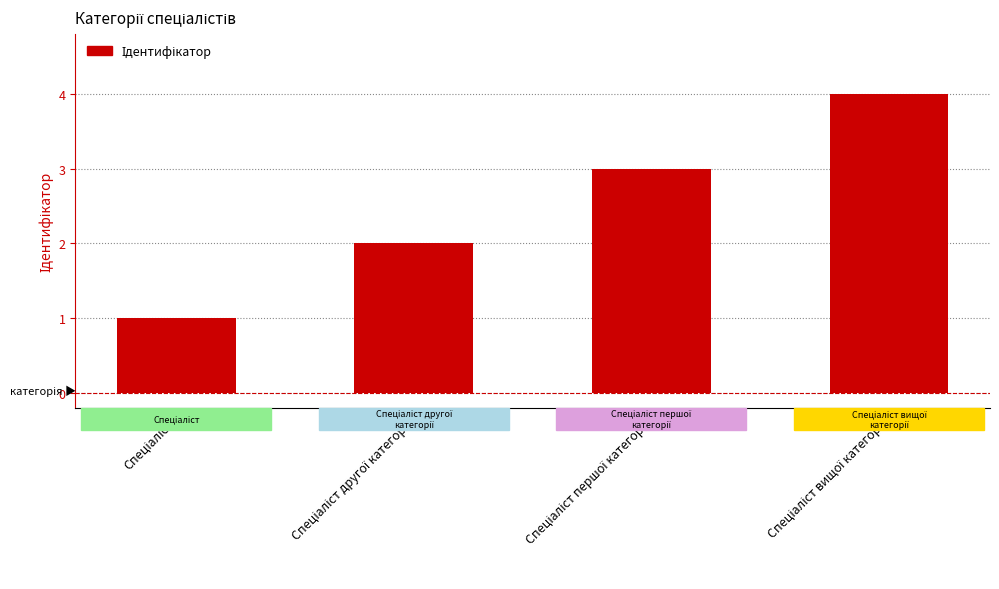

What is the sum of all values?

10